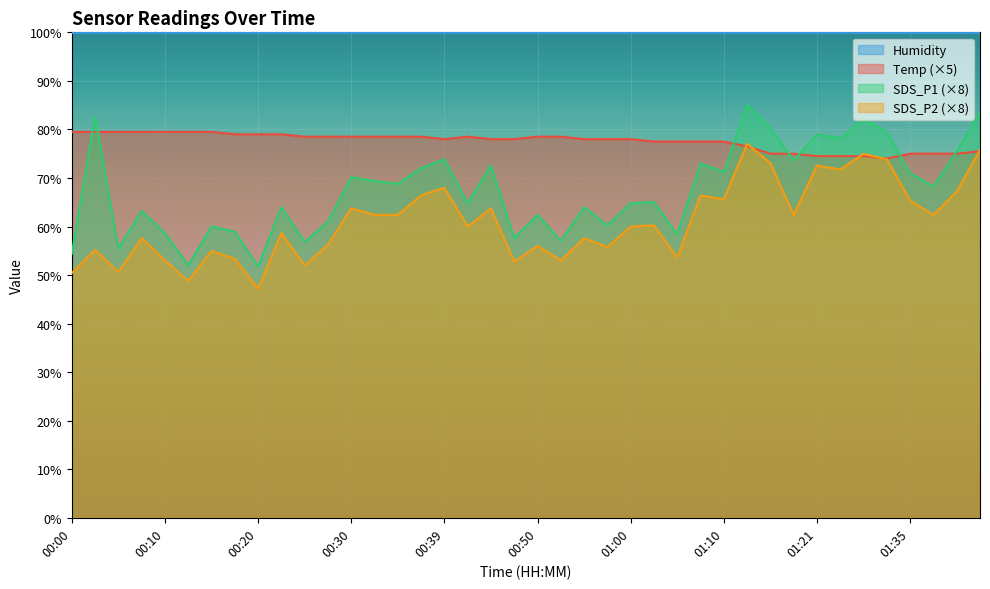

True or false: SDS_P1 and SDS_P2 intersect in this chart.

False